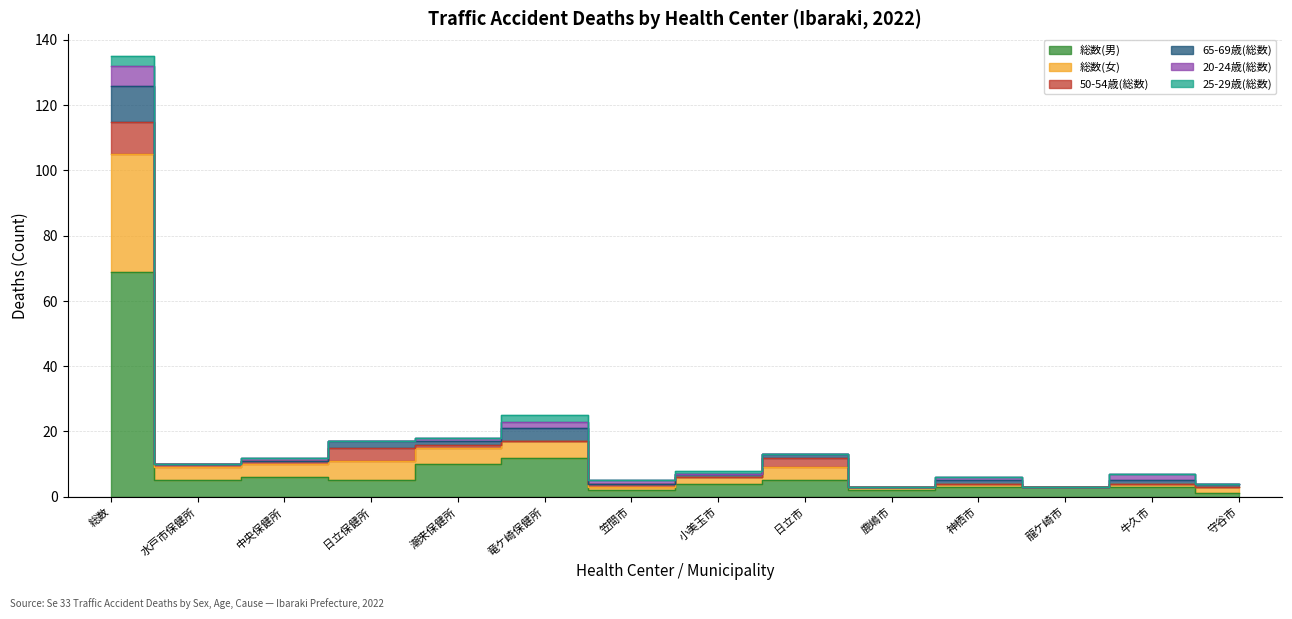

How many interior local valleys does the 20-24歳(総数) series have?

3